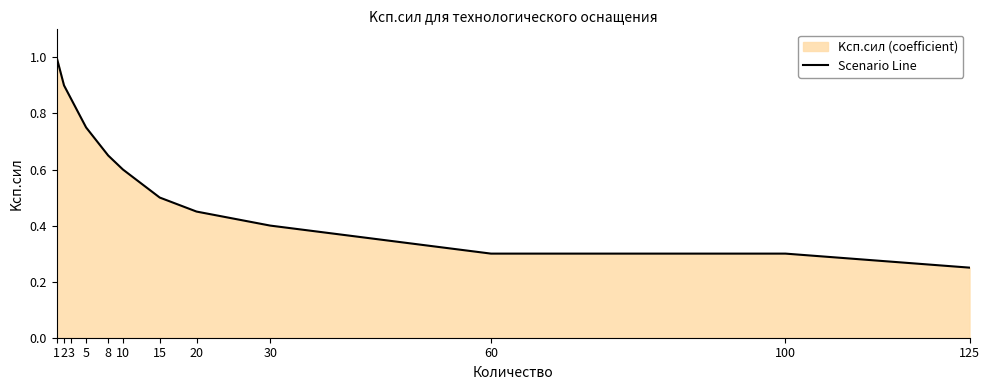

True or false: the data shows 0.4 at 125.

False